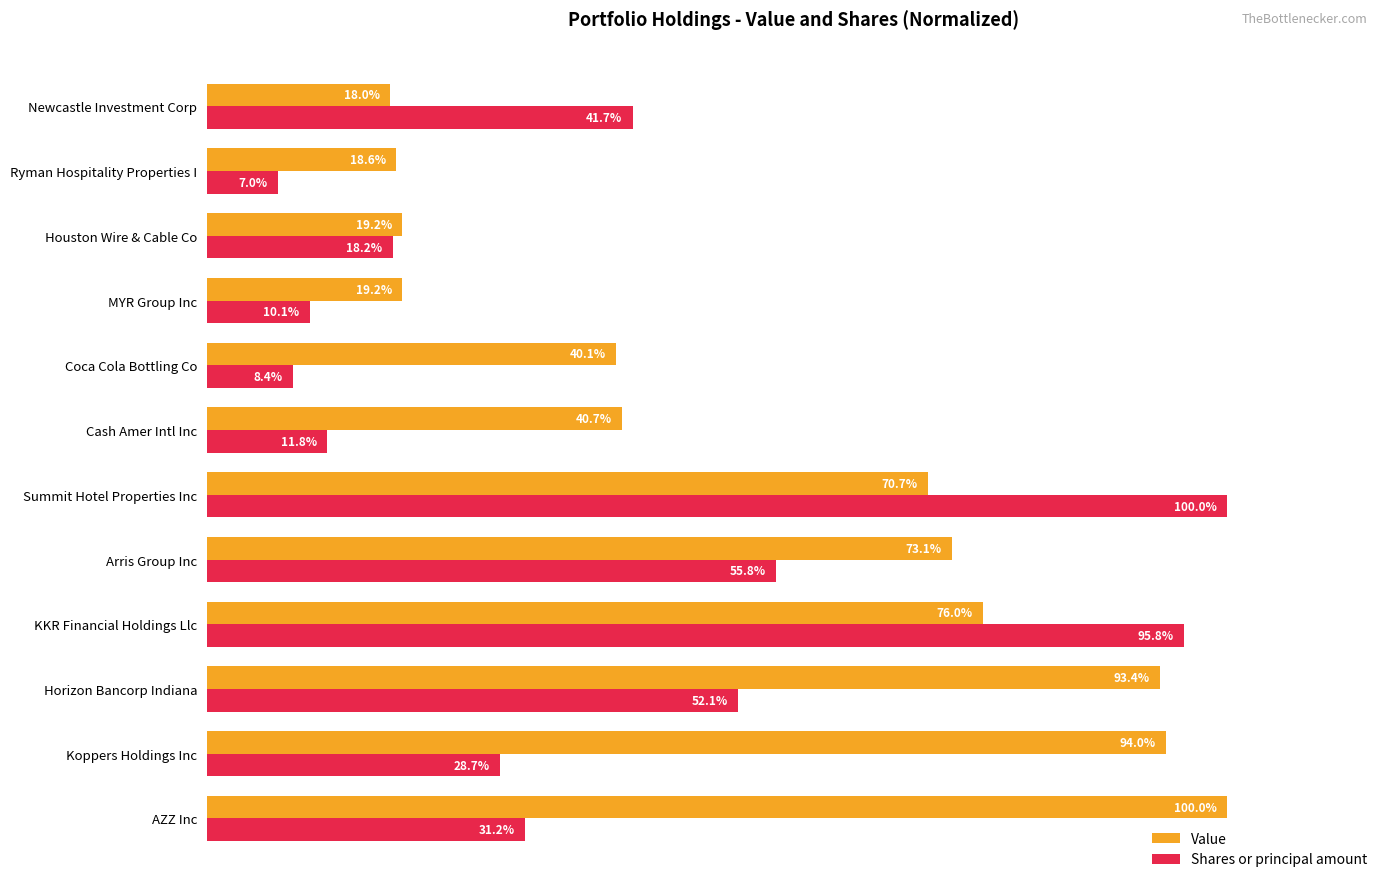

What are all the series names shown in the legend?

Value, Shares or principal amount